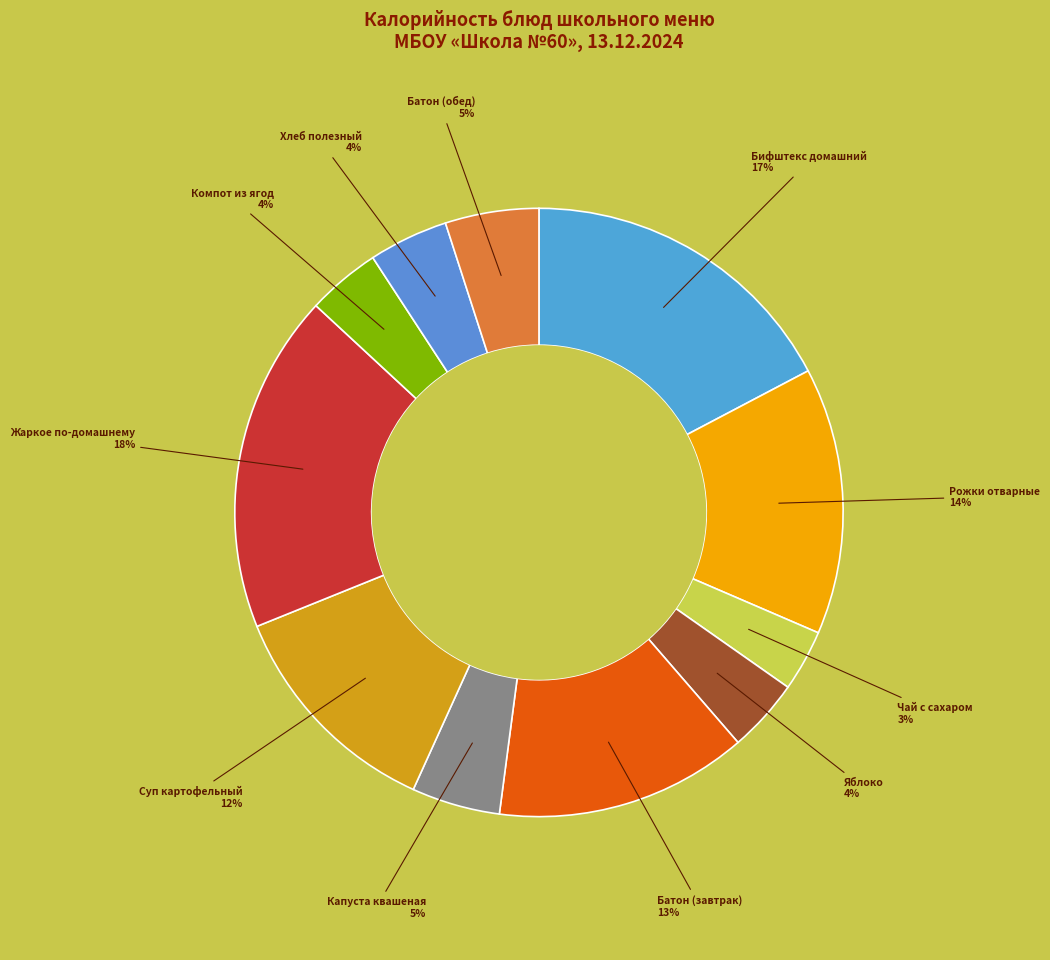

To the nearest percent, what is the combined percentage of Капуста квашеная and Суп картофельный?

17%